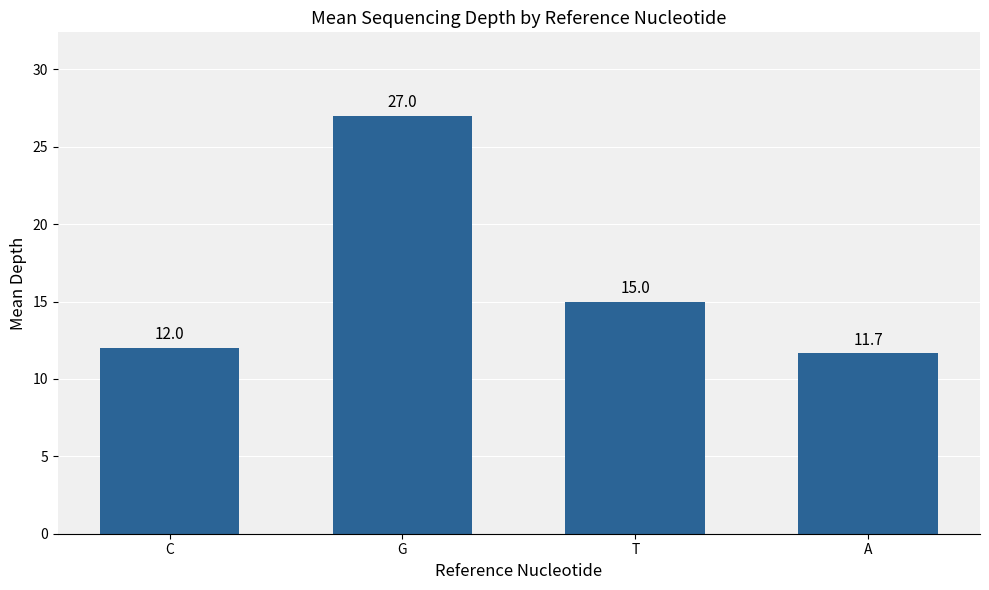

Rank the categories by value from highest to lowest.

G, T, C, A